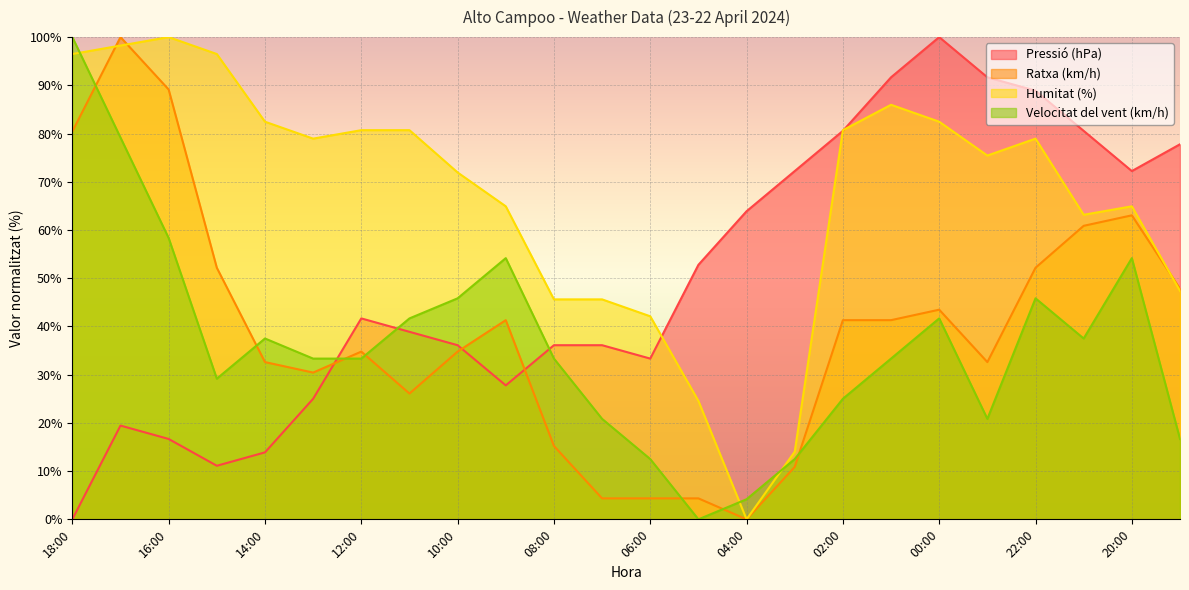

What are all the series names shown in the legend?

Pressió (hPa), Ratxa (km/h), Humitat (%), Velocitat del vent (km/h)